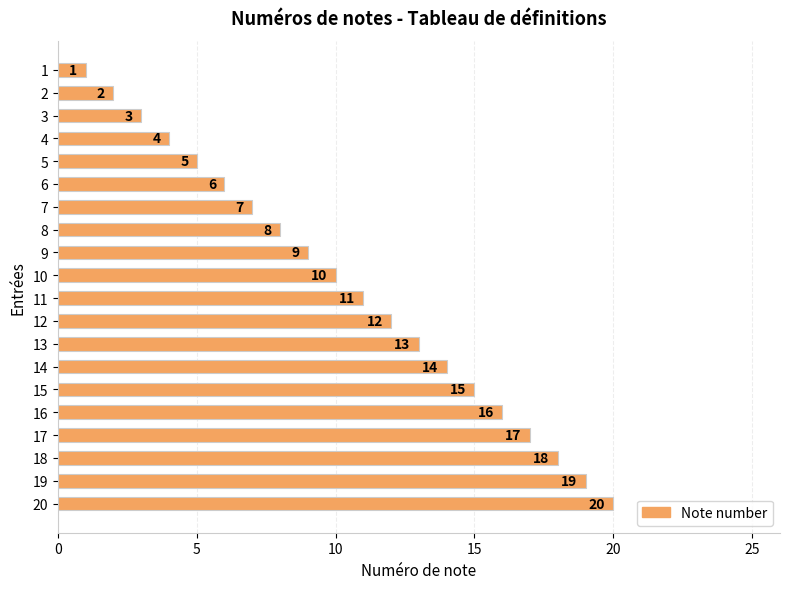

What is the change in value from 8 to 9?

+1